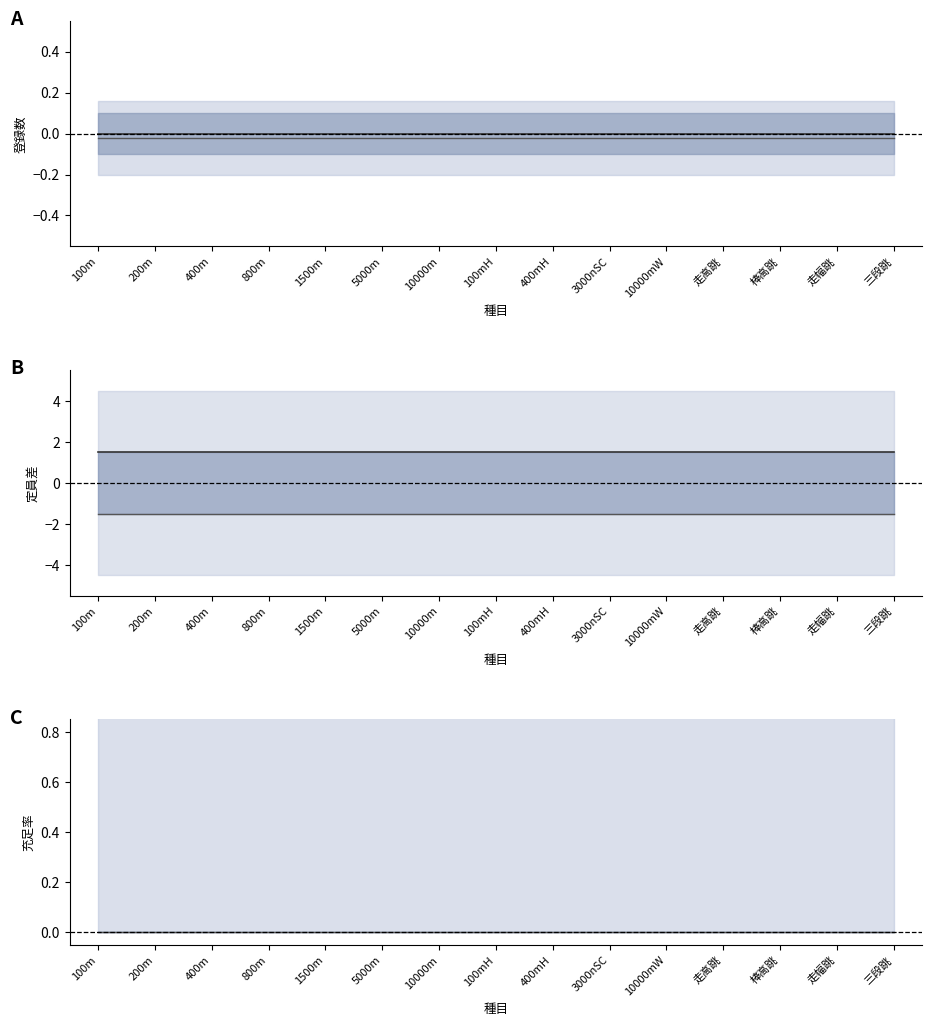

The value of mid_B_bot at 1500m is -1.5. True or false?

True